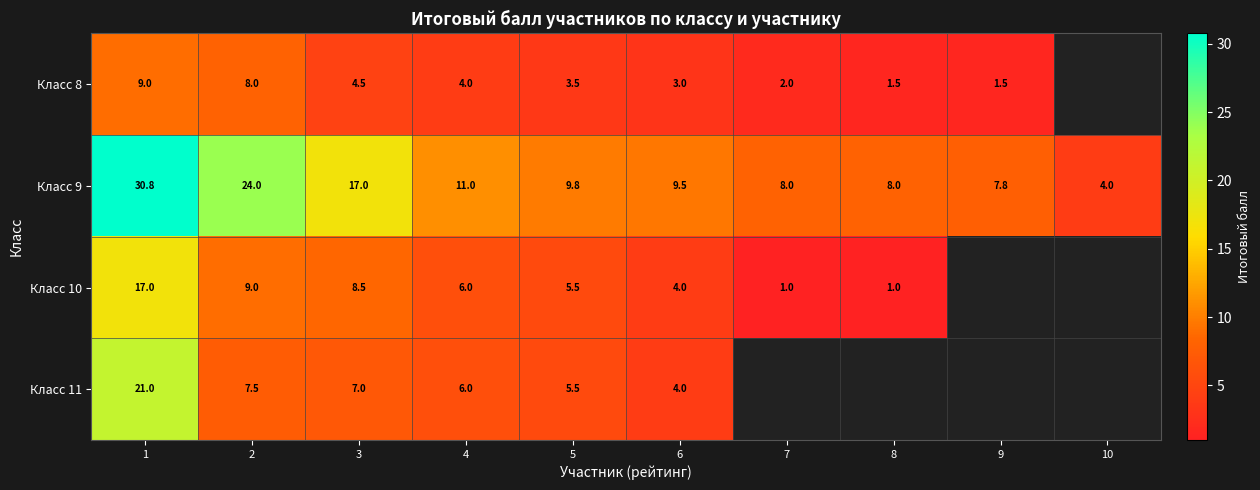

What is the total value across all series at 3?

37.0